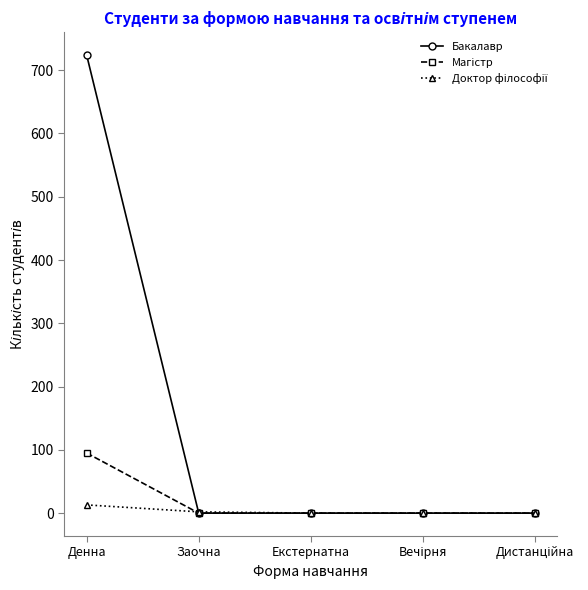

What is the total value across all series at Денна?

832